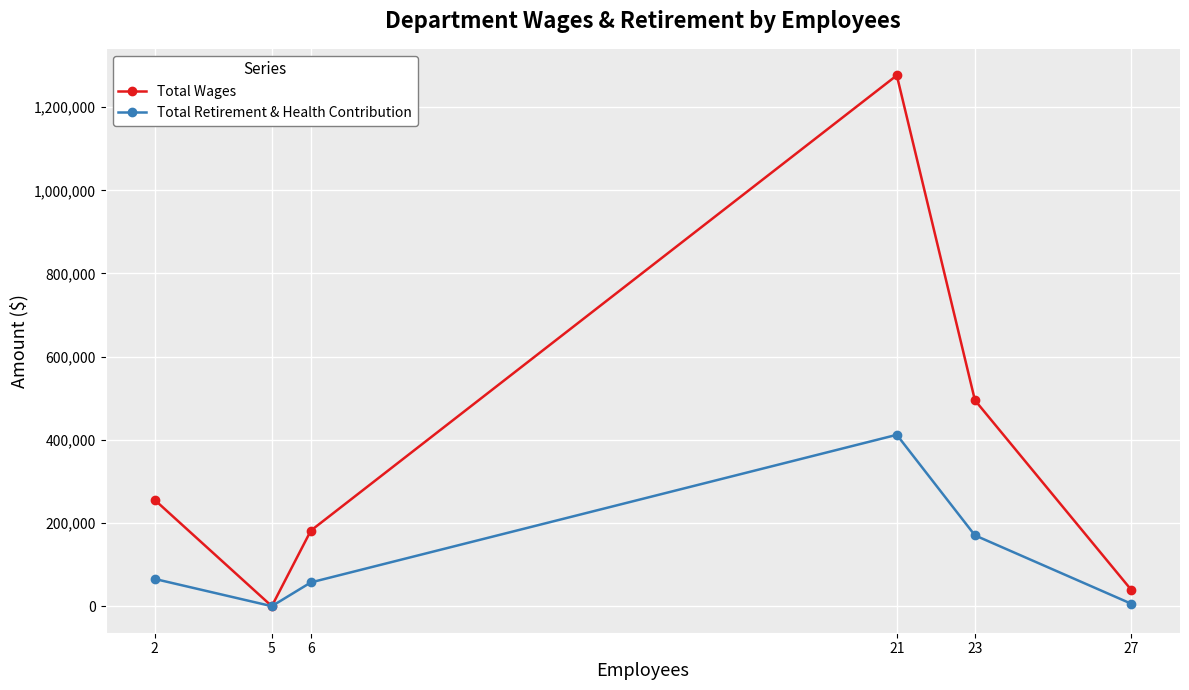

List the series in order of their overall mean, highest first.

Total Wages, Total Retirement & Health Contribution